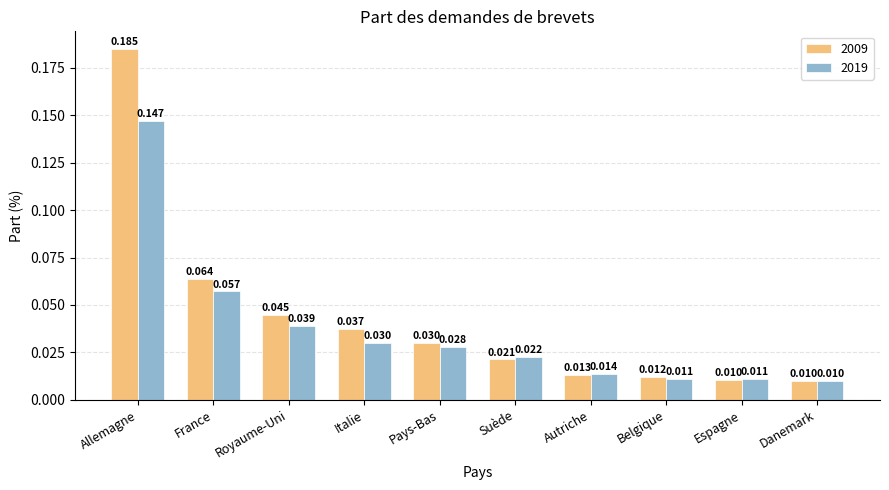

What is the label of the 5th bar from the left?

Pays-Bas